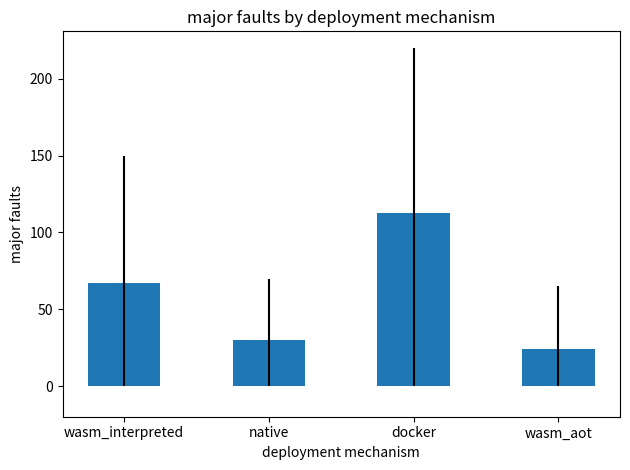

What is the maximum value shown in the chart?

113